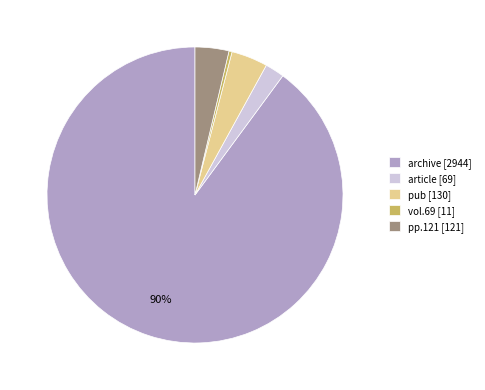

Combined, do article [69] and pp.121 [121] account for over 50%?

No